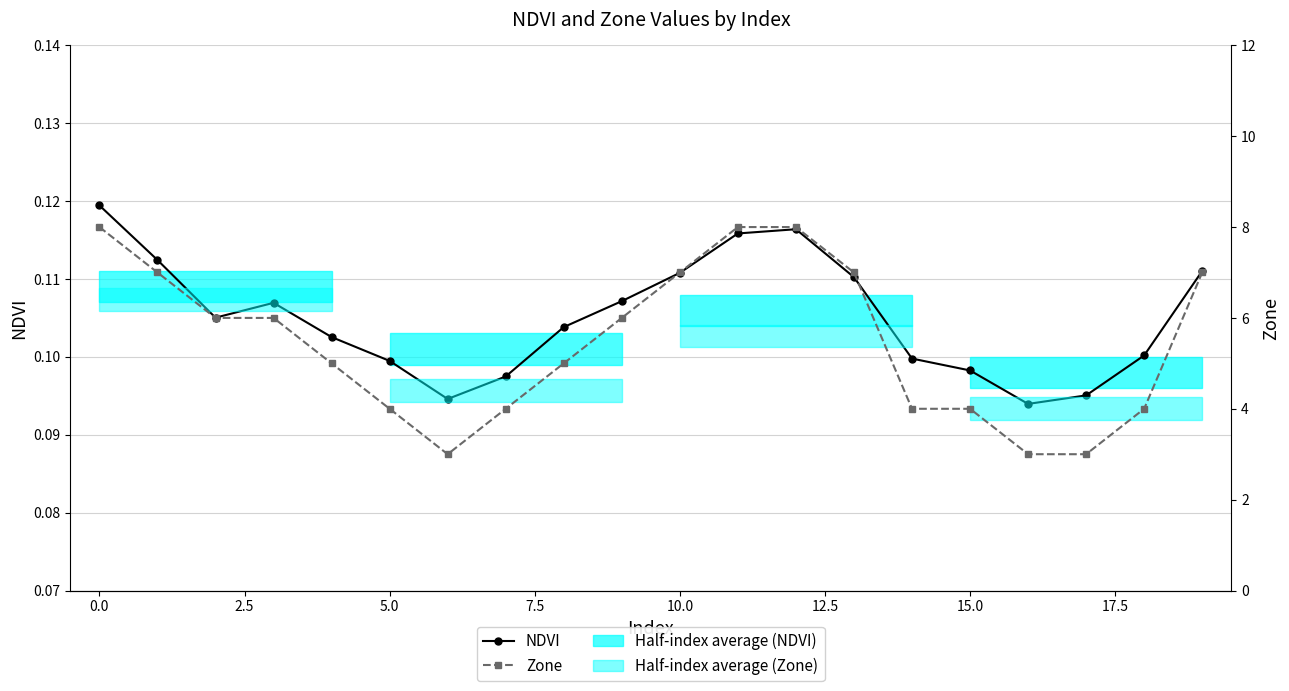

What is the label of the 5th point from the right?

15